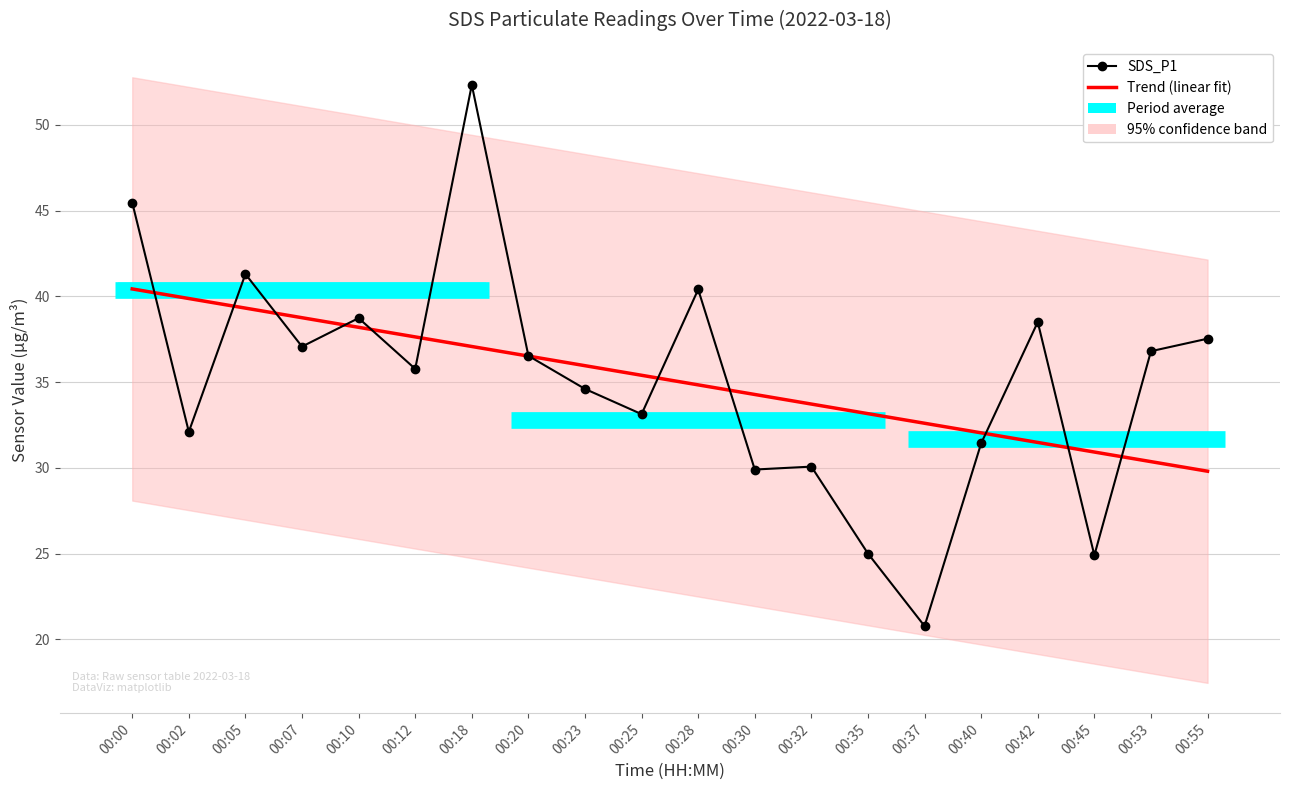

Reading left to right, list all the values displayed in this chart.

Trend (linear fit): 40.4	39.9	39.3	38.8	38.2	37.6	37.1	36.5	36.0	35.4	34.8	34.3	33.7	33.2	32.6	32.0	31.5	30.9	30.4	29.8
SDS_P1: 45.5	32.1	41.3	37.1	38.7	35.8	52.3	36.5	34.6	33.1	40.4	29.9	30.1	25.0	20.8	31.4	38.5	24.9	36.8	37.5